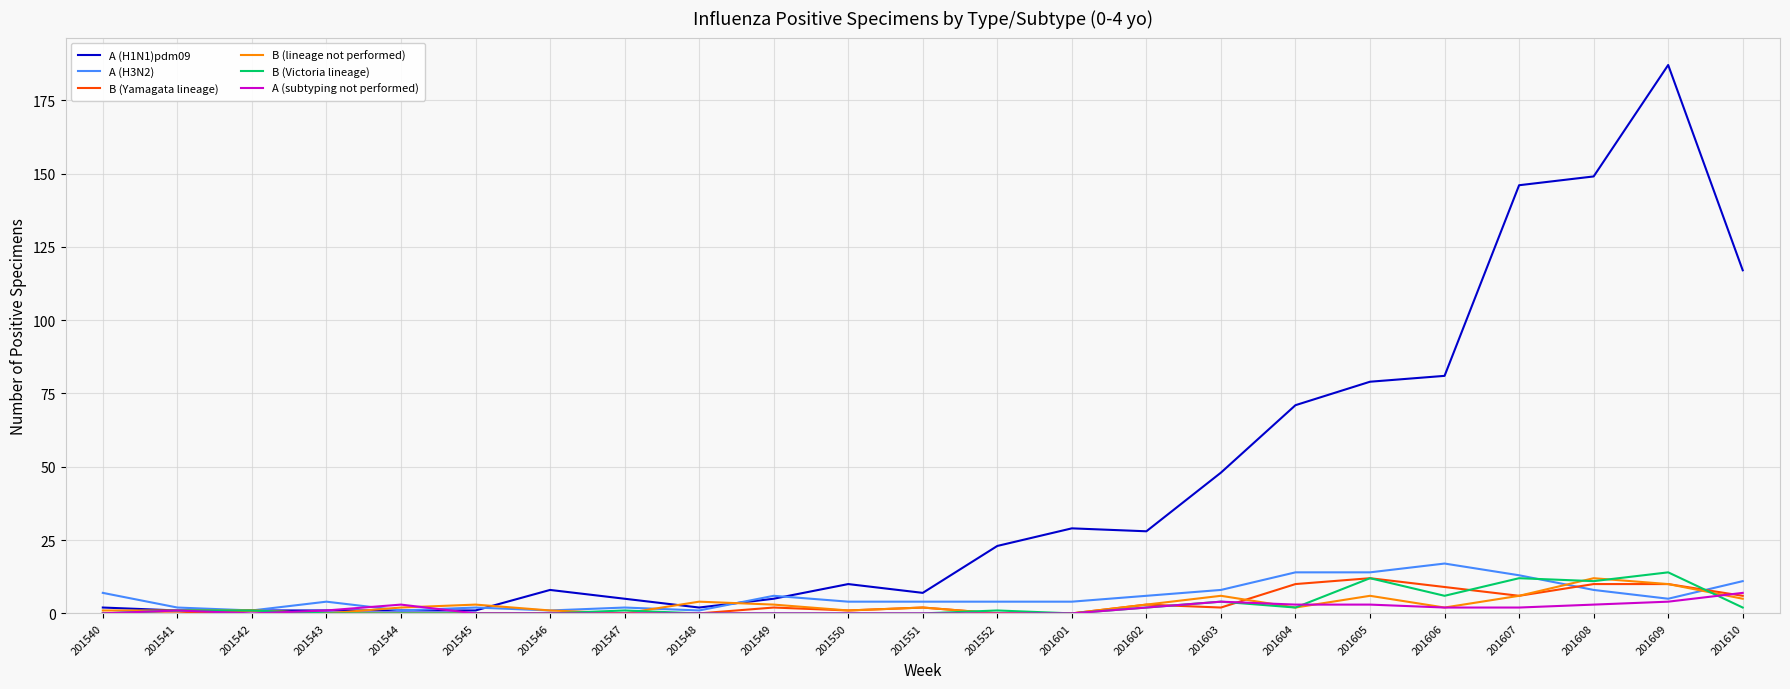

What are all the series names shown in the legend?

A (H1N1)pdm09, A (H3N2), B (Yamagata lineage), B (lineage not performed), B (Victoria lineage), A (subtyping not performed)